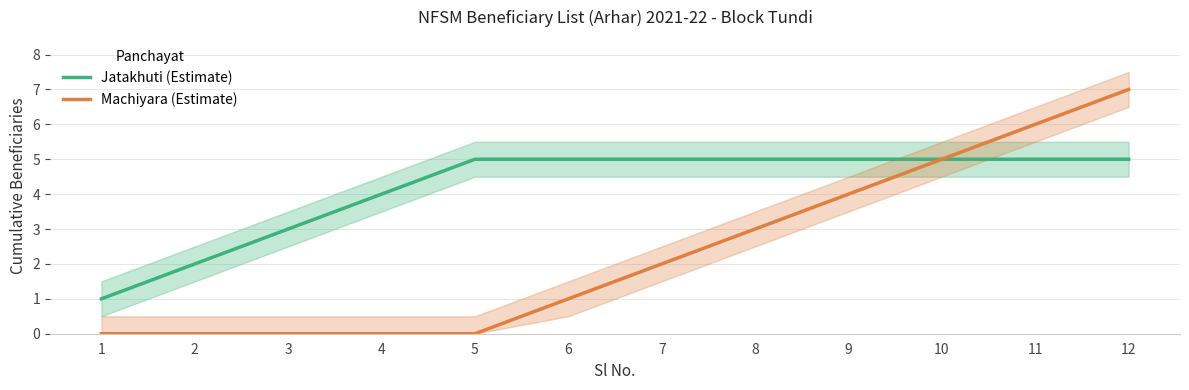

What value does the Jatakhuti (Estimate) series have at 11?

5